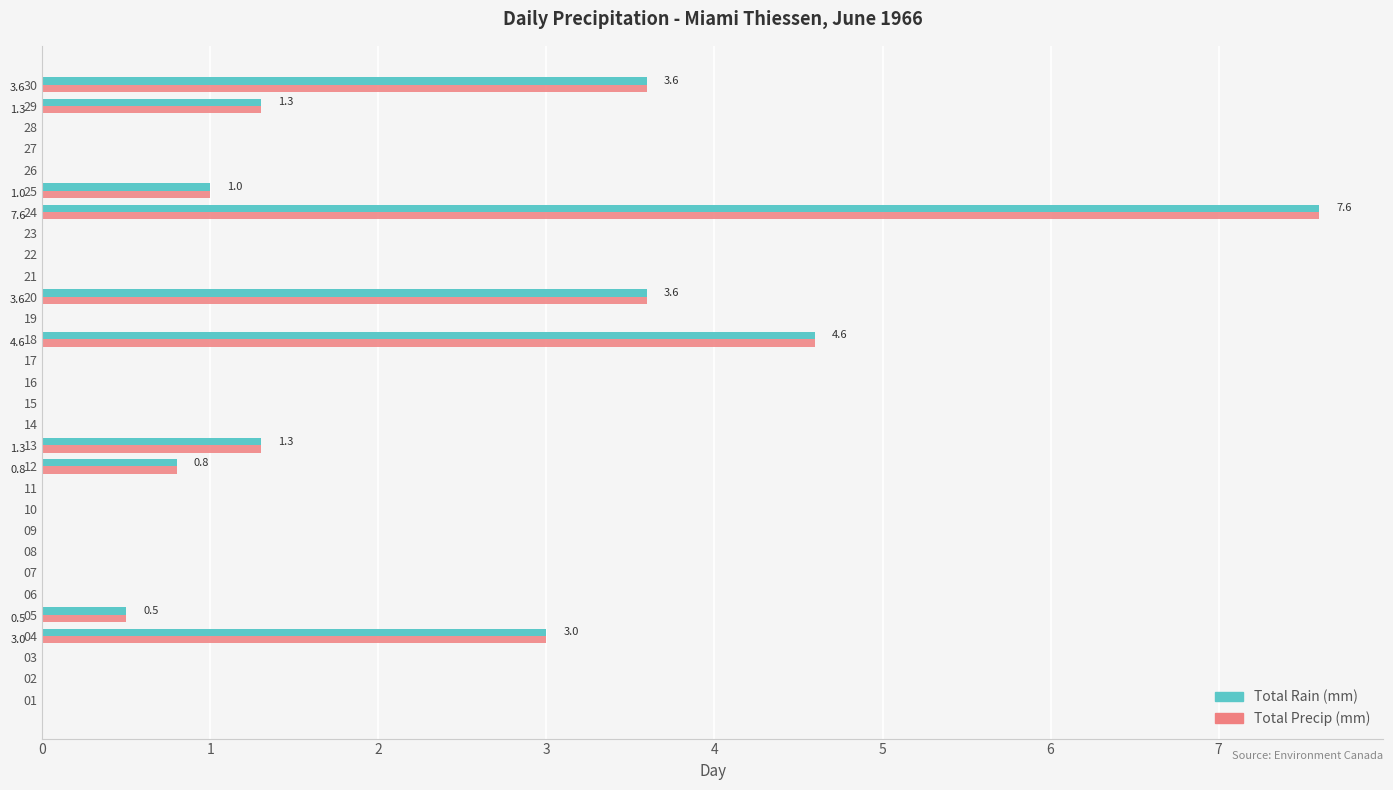

Which category has the highest value across all series?

24